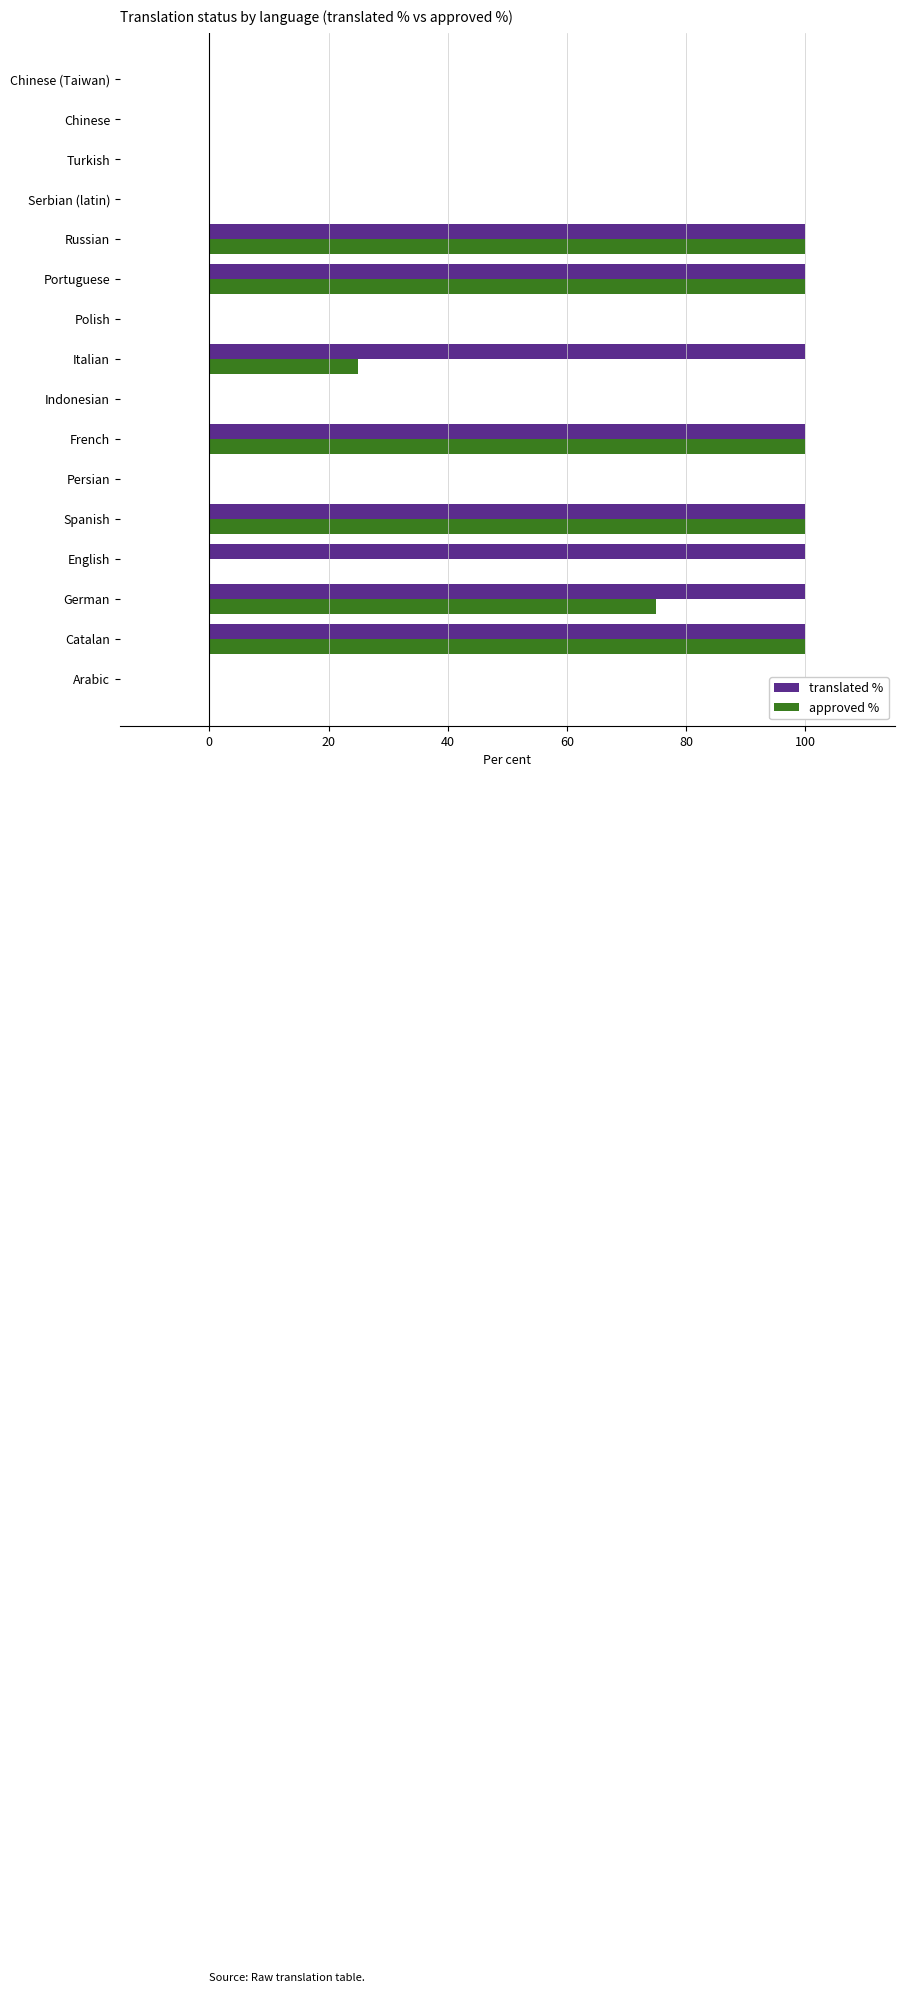

True or false: approved % has a value of 70 at Arabic.

False